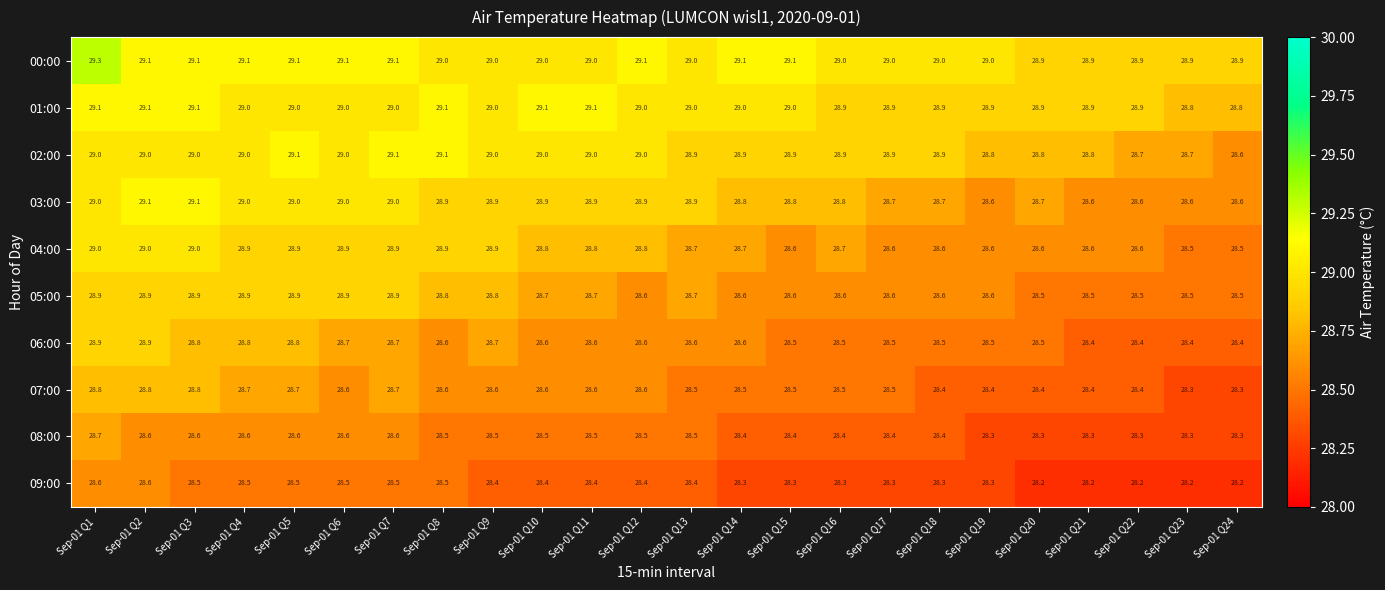

Read the 04:00 value at Sep-01 Q16.

28.7